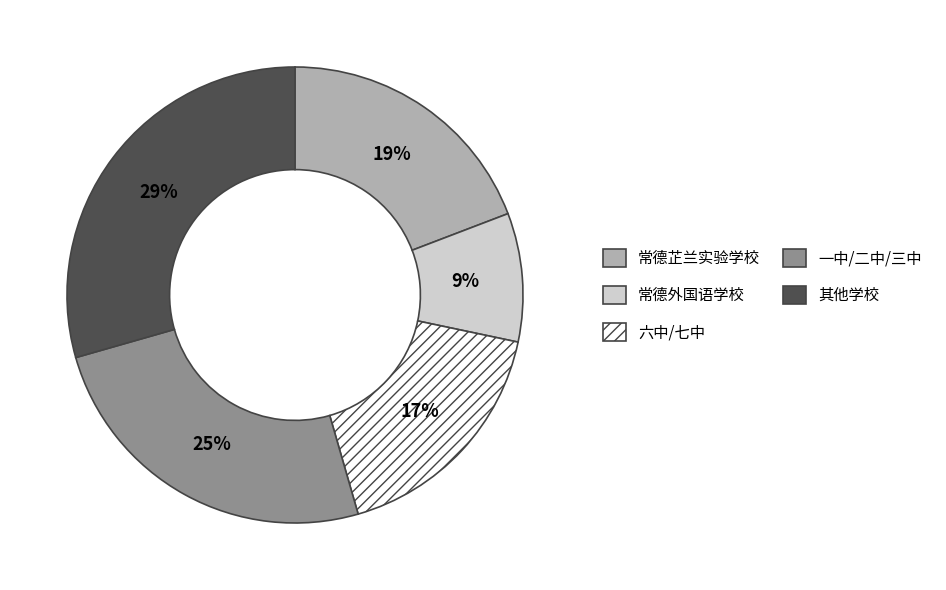

Is it true that 常德外国语学校 is 9% of the pie?

True